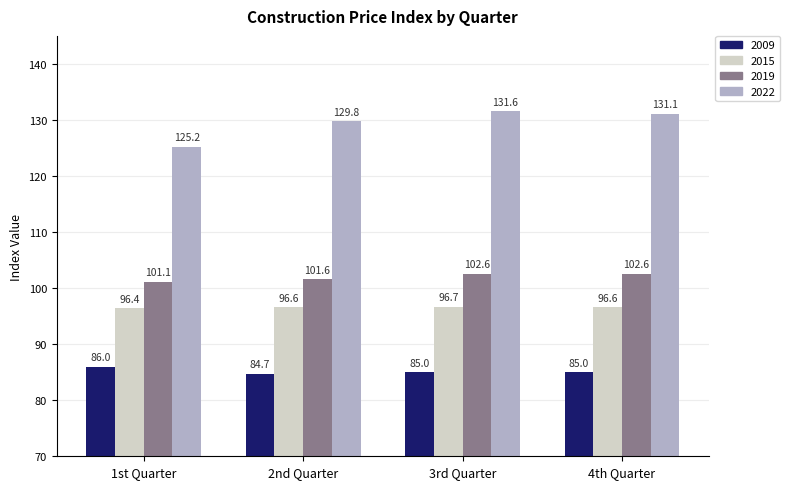

How many groups of bars are there?

4